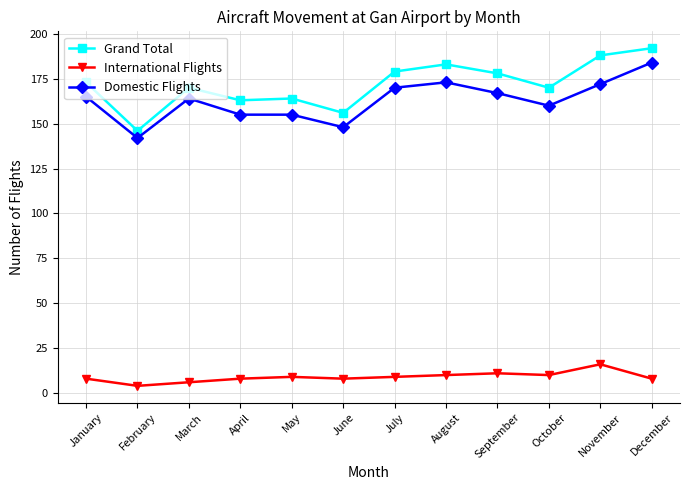

What is the difference between the highest and lowest values at September?

167